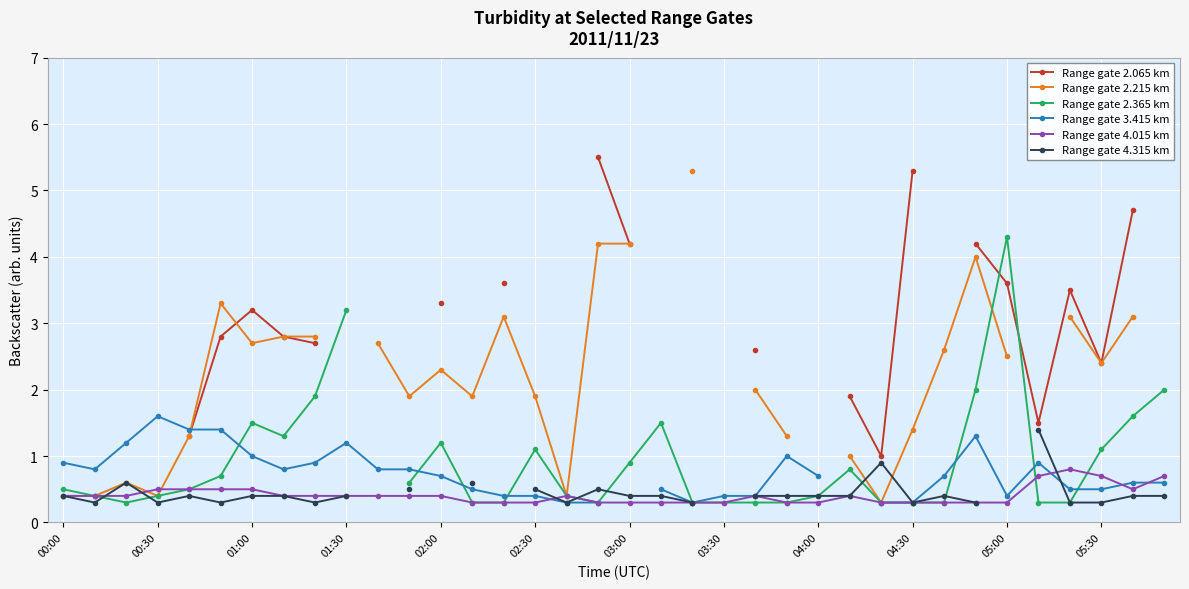

What is the lowest value of the Range gate 4.315 km series?

0.3